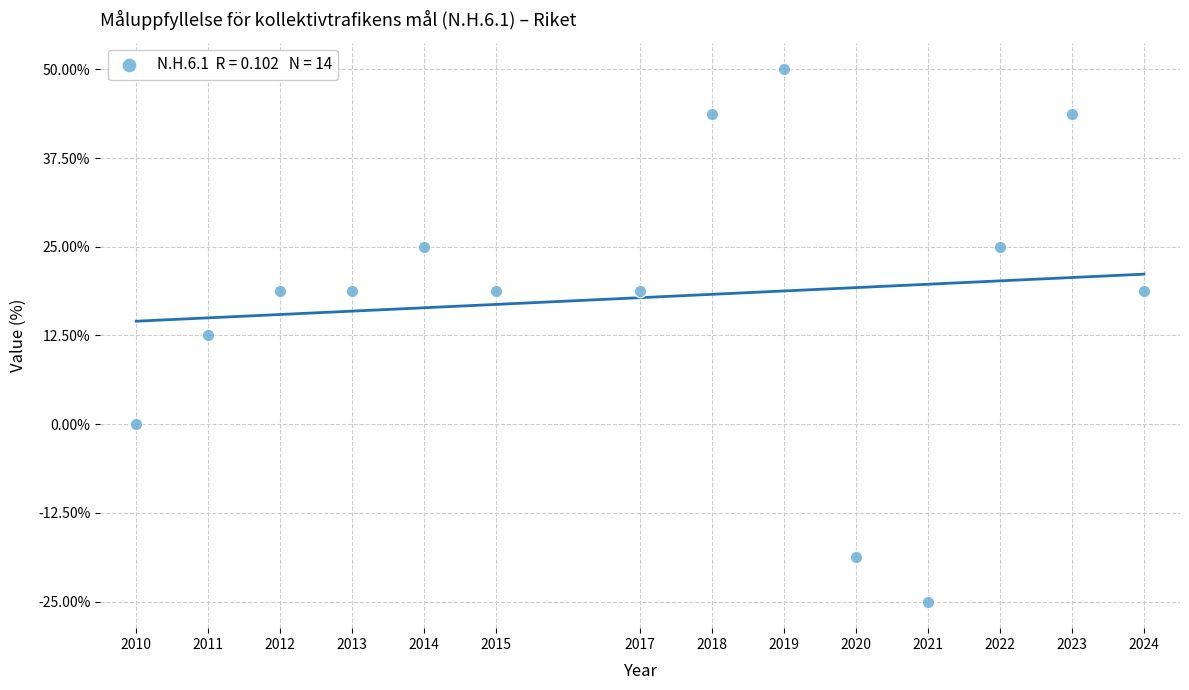

What is the range of Y values (max minus min)?

75.0